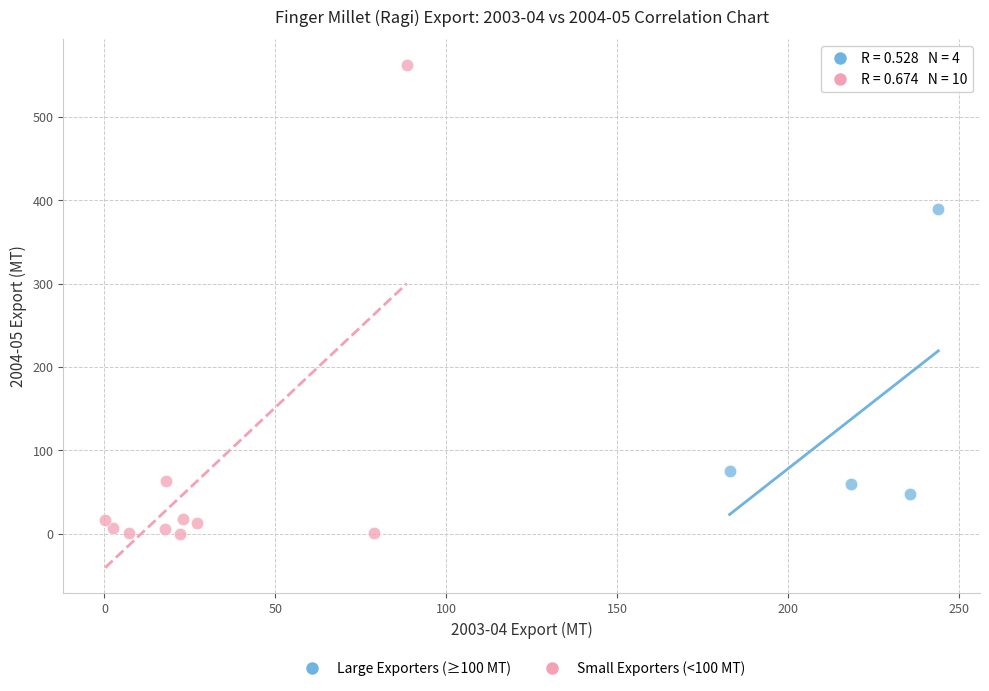

Which series has the widest spread of Y values?

Small Exporters (<100 MT)